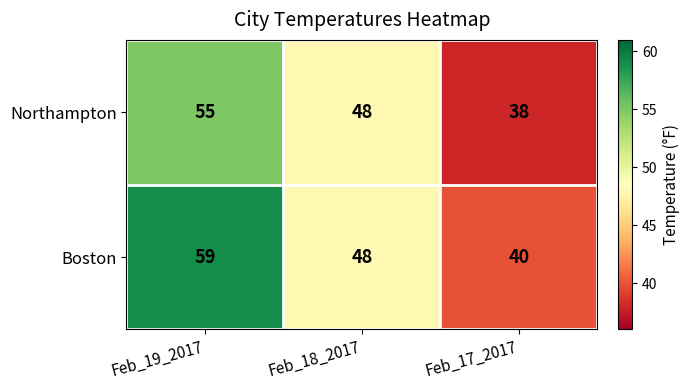

Which series has the widest spread of values?

Boston